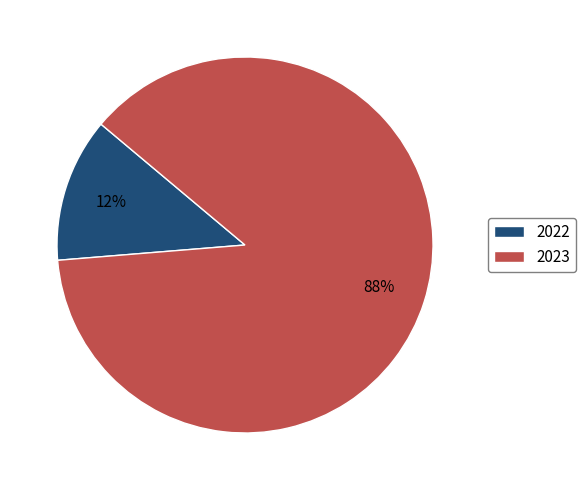

The 2022 slice represents 6% of the pie. True or false?

False